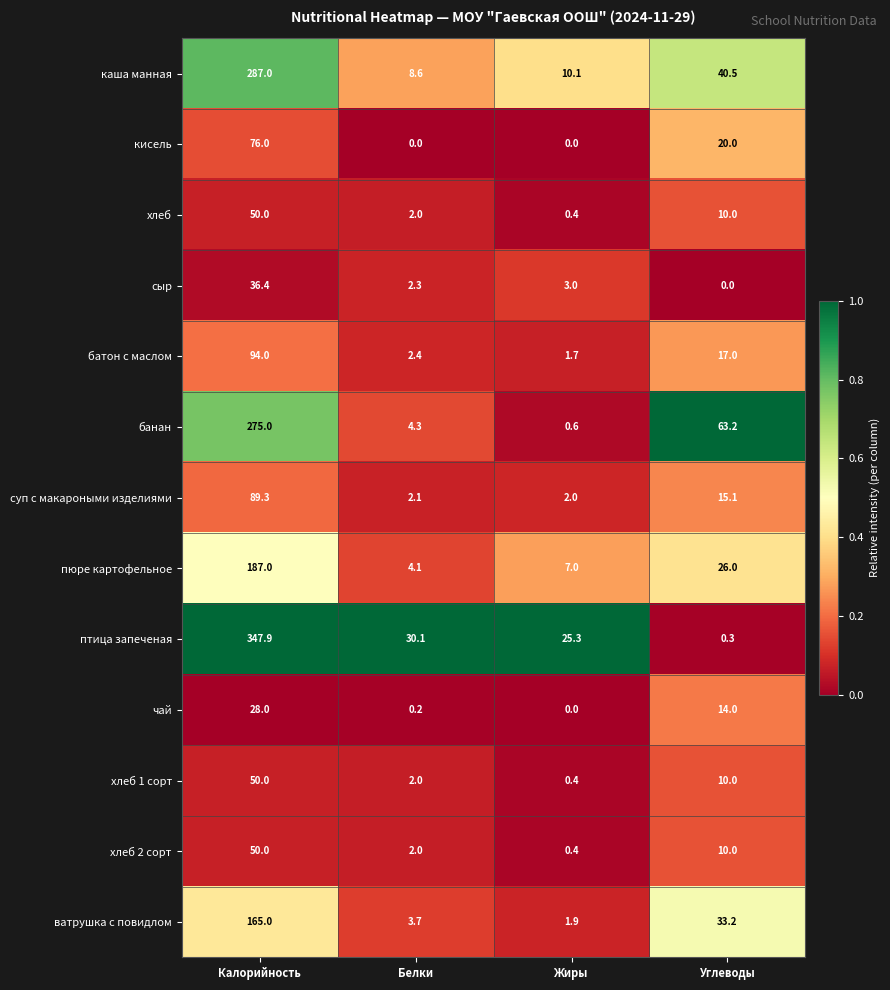

What is the difference between the maximum and second lowest values in the суп с макароными изделиями series?

87.2